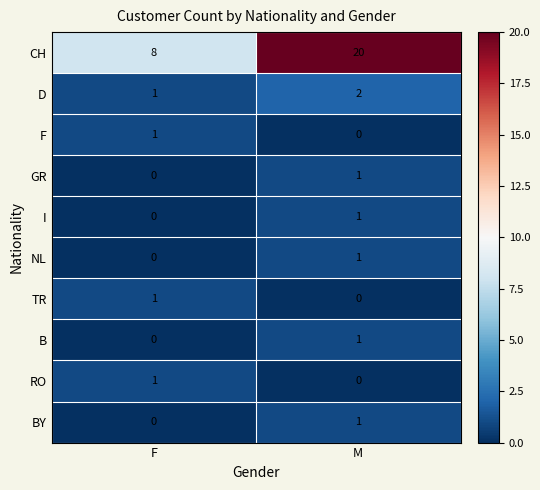

What is the maximum value shown in the chart?

20